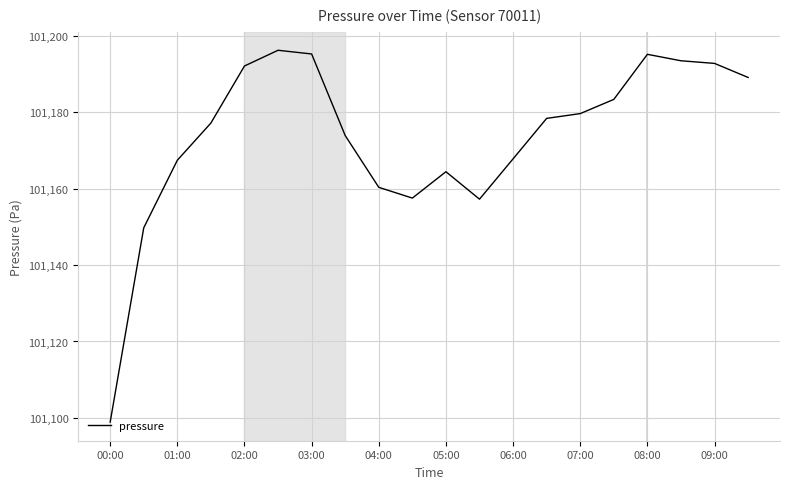

What is the difference between the maximum and minimum values?

97.4